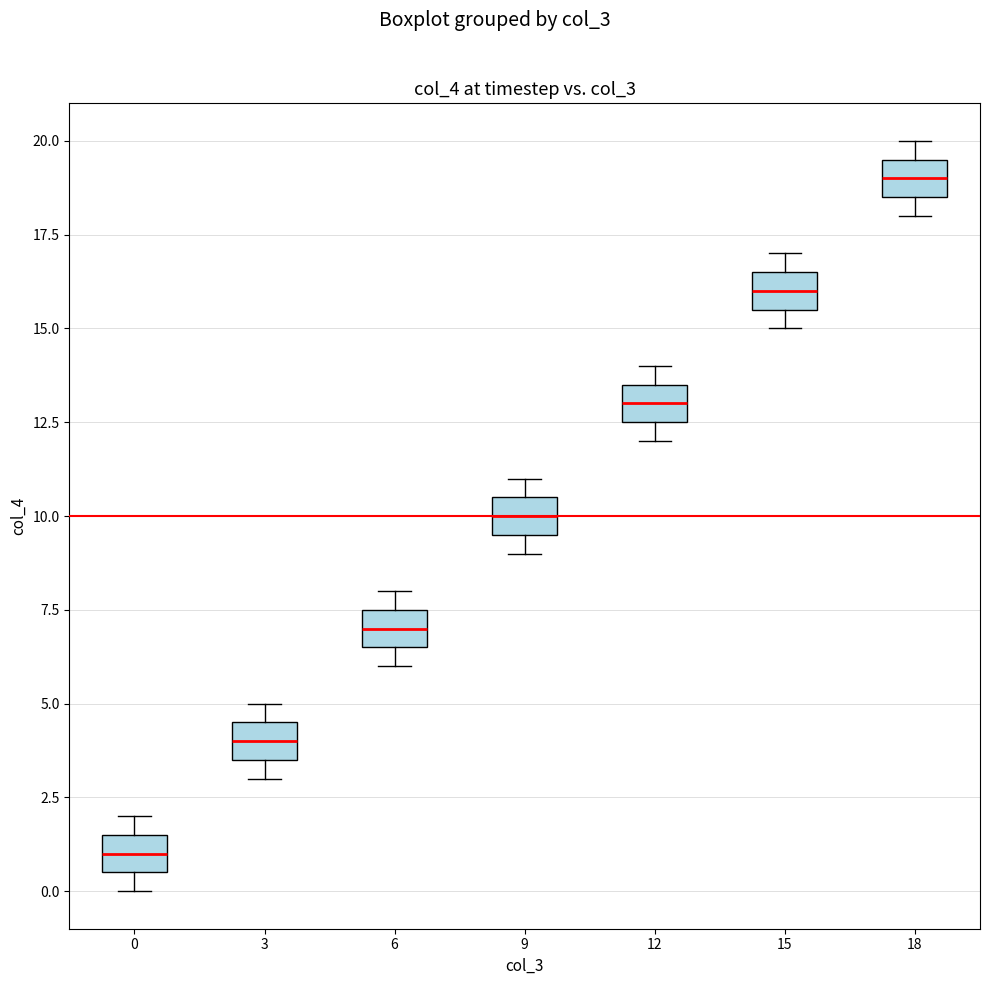

Reading left to right, transcribe this box plot: for each box, give where its median line is, the range the box spans, and where its two whiskers end, as read against the y-axis. The values are not printed on the chart, so give them approximately, as read against the axis.

0: median 1.0, box 0.5 to 1.5, whiskers 0.0 to 2.0
3: median 4.0, box 3.5 to 4.5, whiskers 3.0 to 5.0
6: median 7.0, box 6.5 to 7.5, whiskers 6.0 to 8.0
9: median 10.0, box 9.5 to 10.5, whiskers 9.0 to 11.0
12: median 13.0, box 12.5 to 13.5, whiskers 12.0 to 14.0
15: median 16.0, box 15.5 to 16.5, whiskers 15.0 to 17.0
18: median 19.0, box 18.5 to 19.5, whiskers 18.0 to 20.0